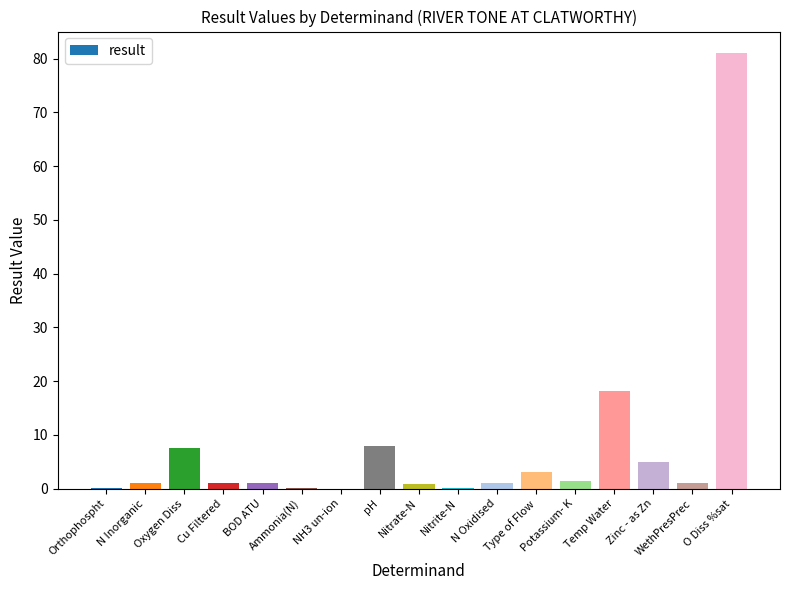

What is the greatest value displayed?

81.0